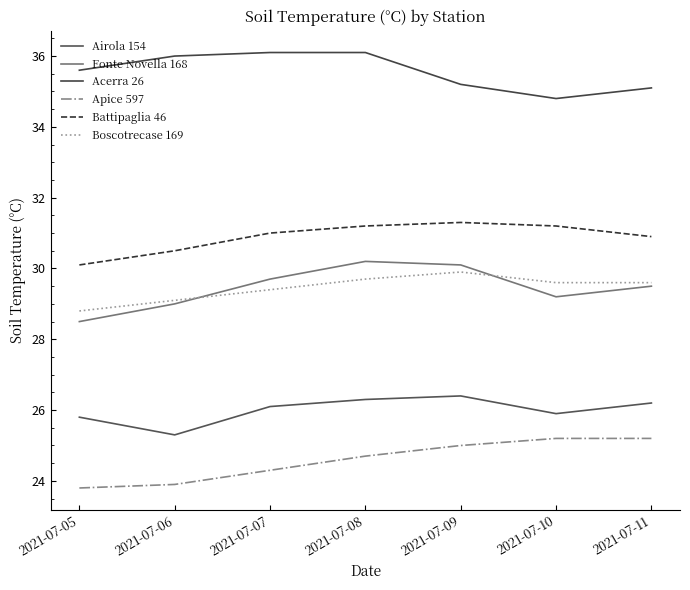

Rank the categories by Boscotrecase 169 value from highest to lowest.

2021-07-09, 2021-07-08, 2021-07-10, 2021-07-11, 2021-07-07, 2021-07-06, 2021-07-05